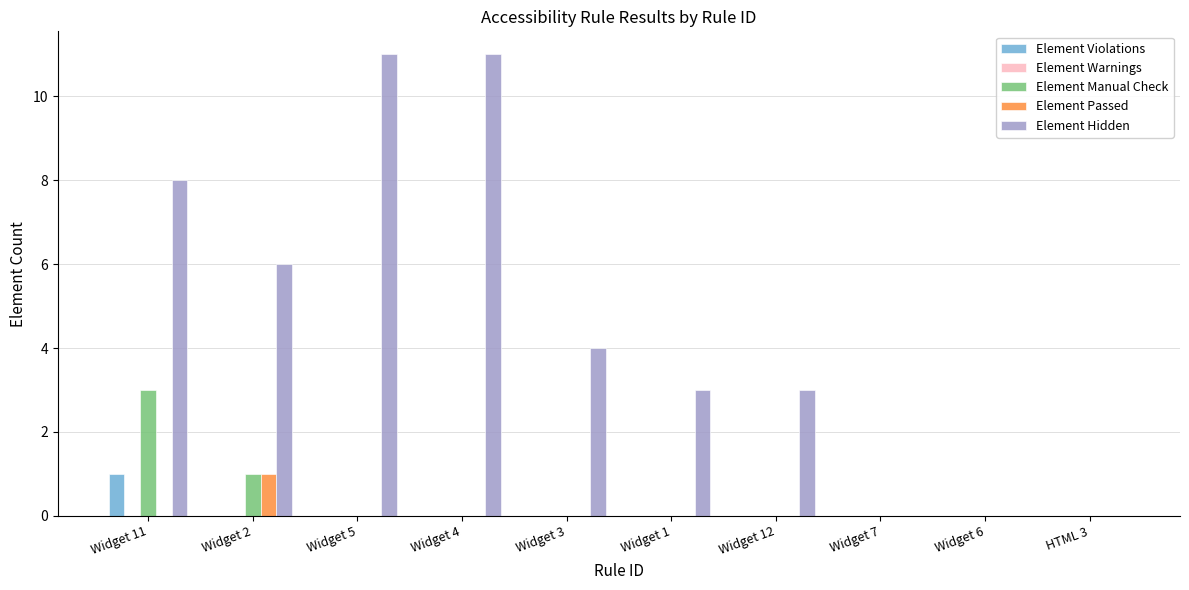

The value of Element Passed at Widget 11 is 0. True or false?

True